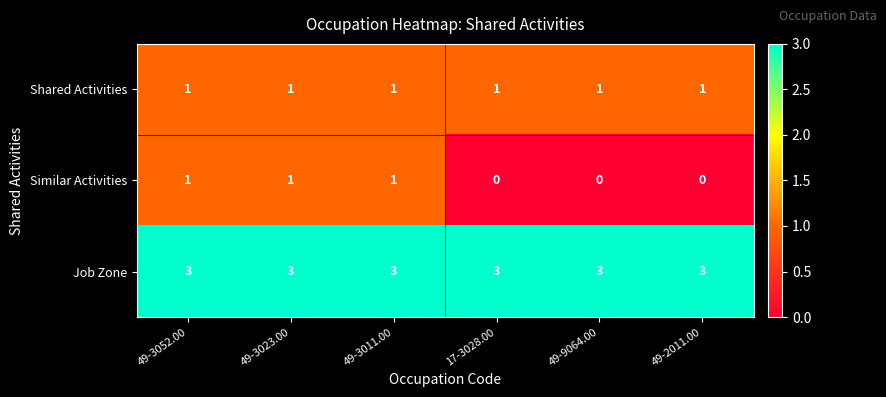

Between 49-3052.00 and 49-9064.00, which series saw the biggest shift?

Similar Activities